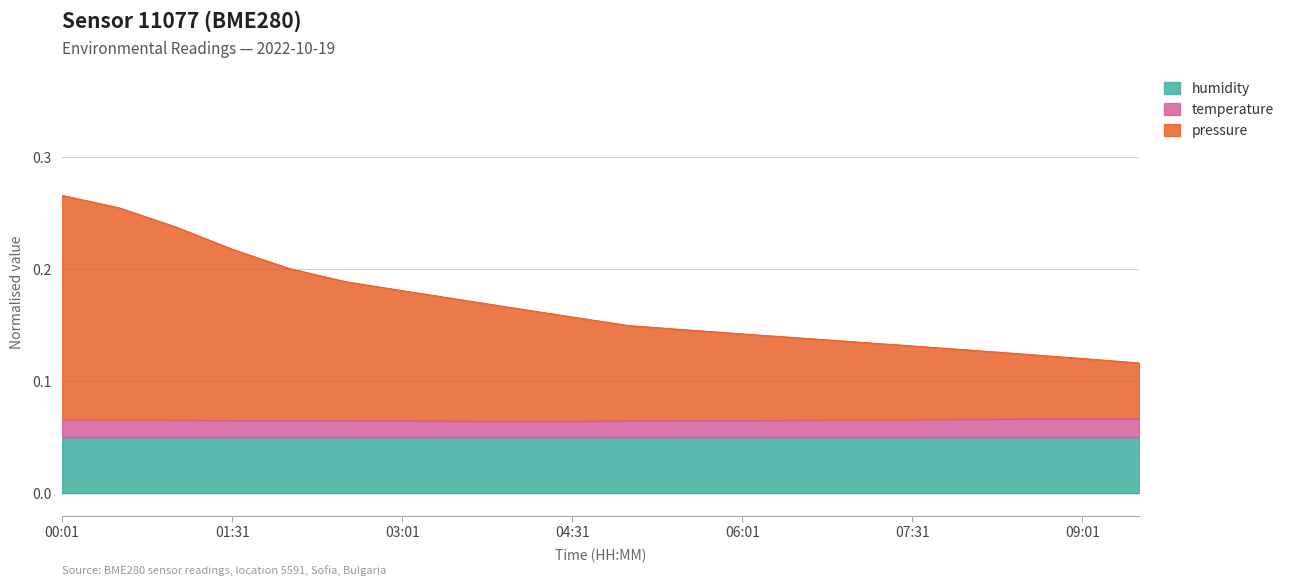

True or false: temperature has a value of 0.0 at 00:01.

False